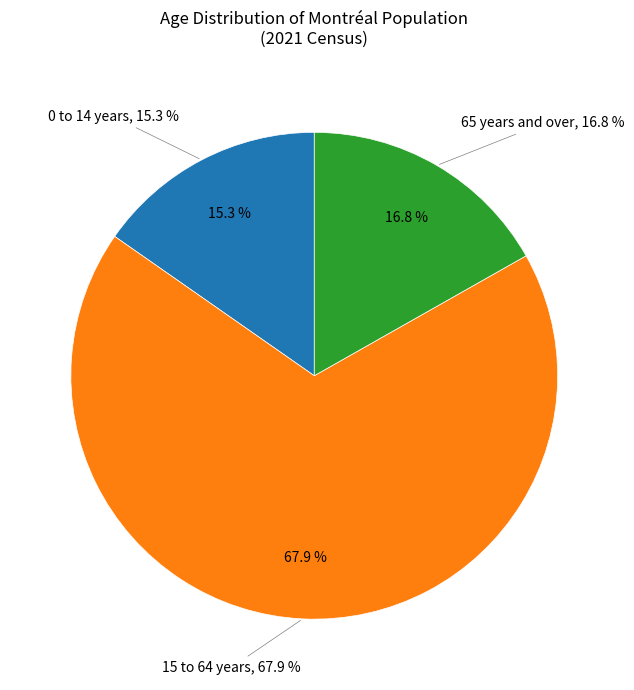

What is the change in value from 0 to 14 years to 15 to 64 years?

+52.6